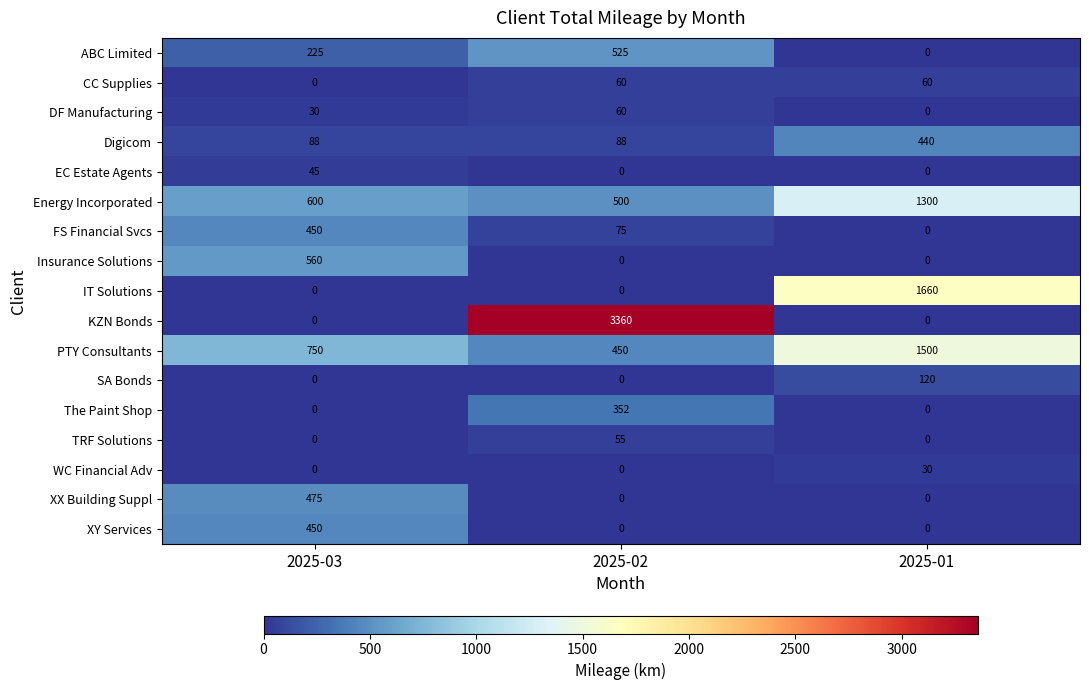

The value of DF Manufacturing at 2025-03 is 41. True or false?

False